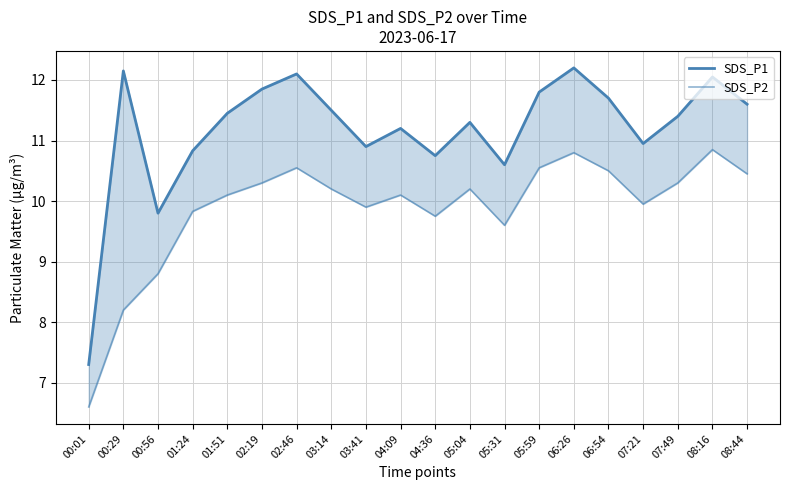

Which series has the largest total across all categories?

SDS_P1